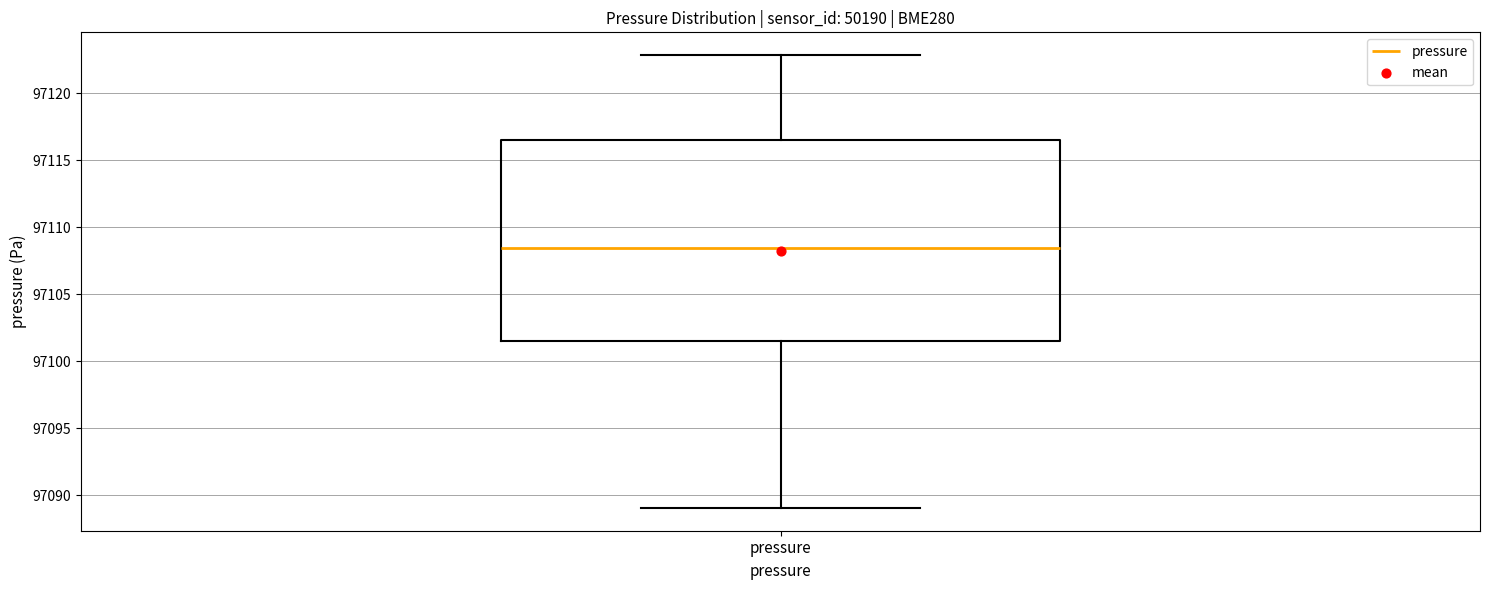

Transcribe this box plot: give where the median line is, the range the box spans, and where the two whiskers end, as read against the y-axis. The values are not printed on the chart, so give them approximately, as read against the axis.

median 97108.5, box 97101.5 to 97116.5, whiskers 97089.0 to 97123.0